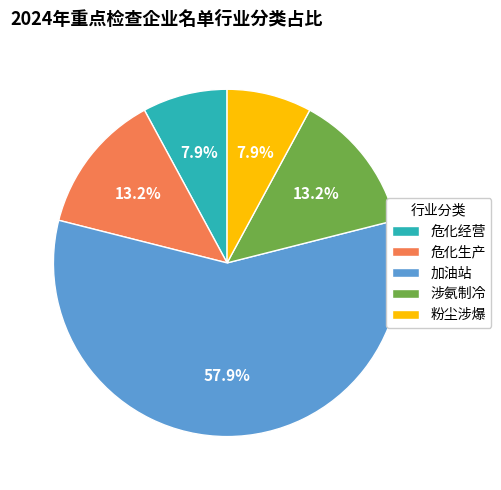

True or false: 加油站 accounts for 58% of the total.

True